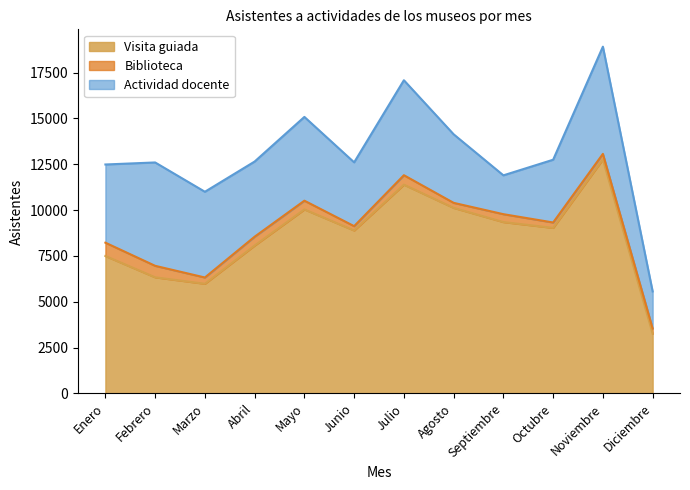

What is the average value of the Visita guiada series?

8562